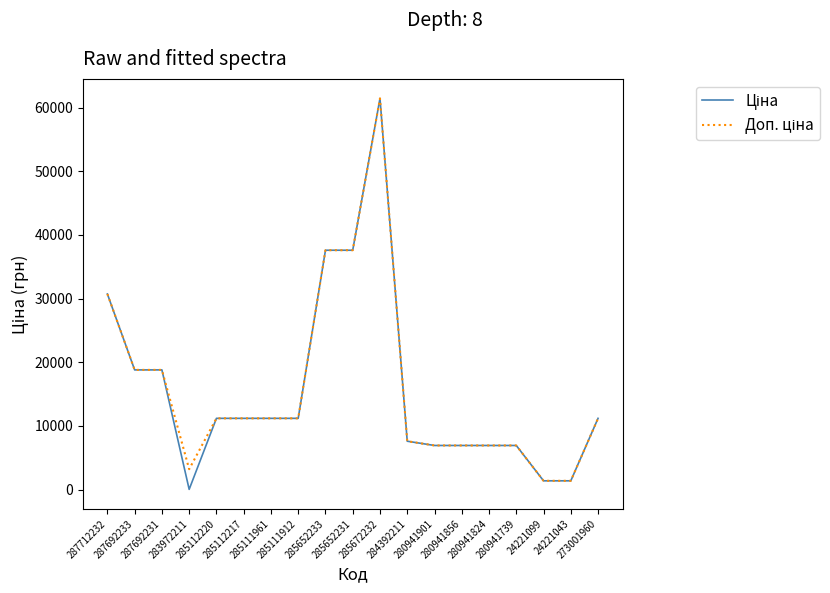

At which category does Ціна reach its first local peak?

285672232